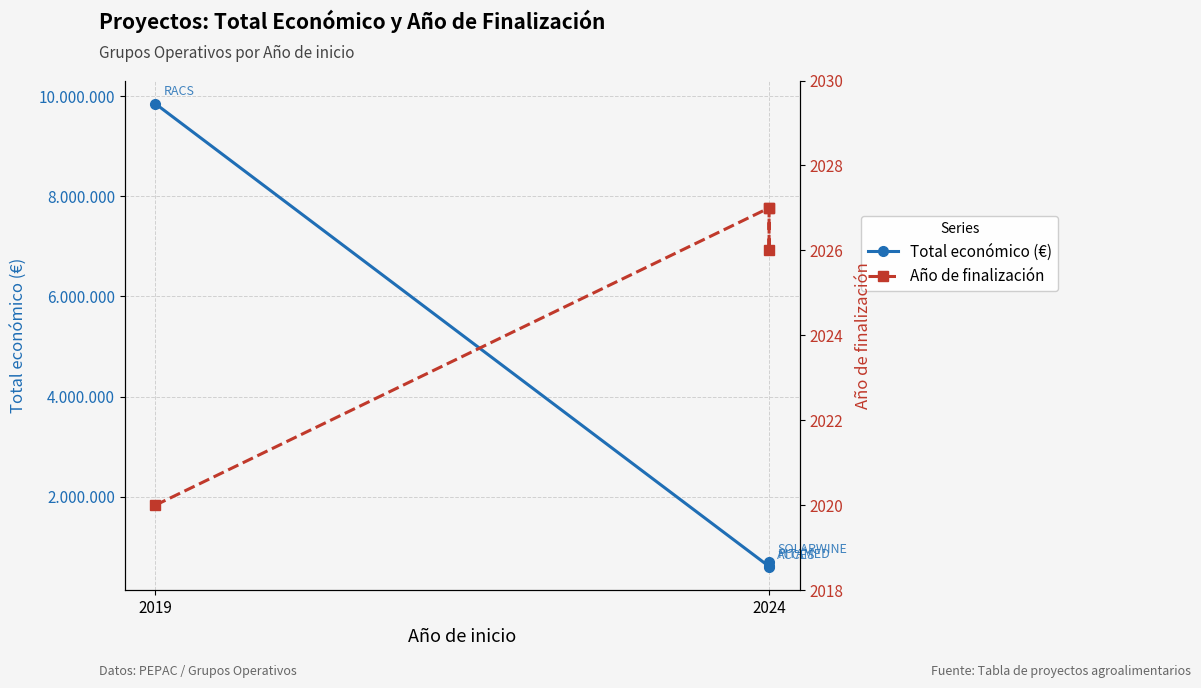

What is the highest value of the Total económico (€) series?

9847932